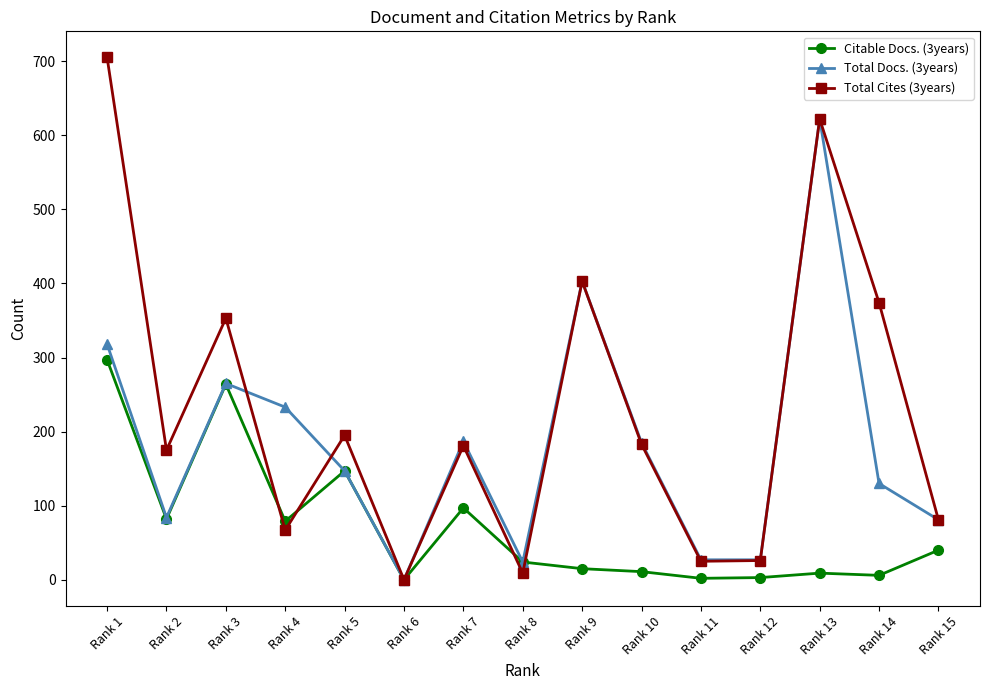

True or false: Citable Docs. (3years) has a value of 6 at Rank 14.

True